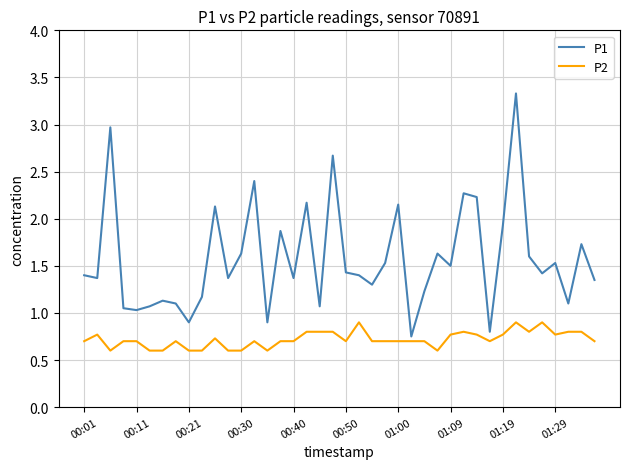

Which series has the largest total across all categories?

P1